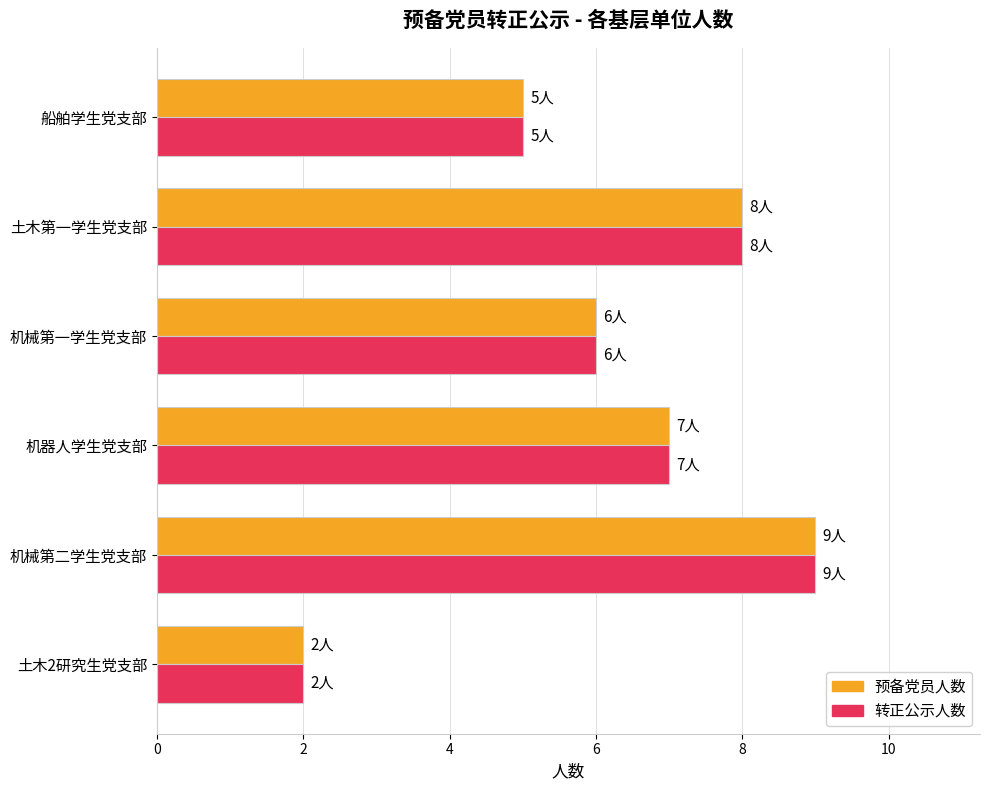

At which category is the sum across all series the highest?

机械第二学生党支部